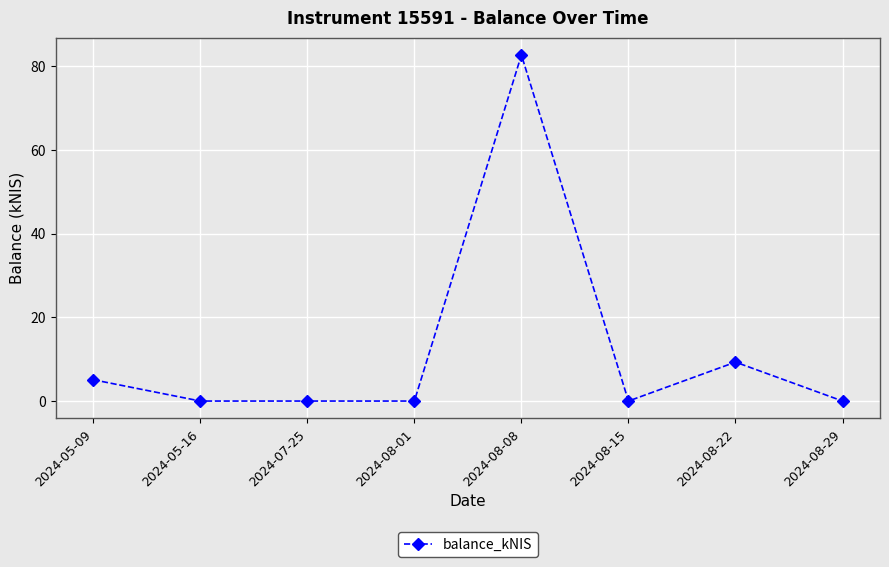

What position from the left is 2024-08-15?

6